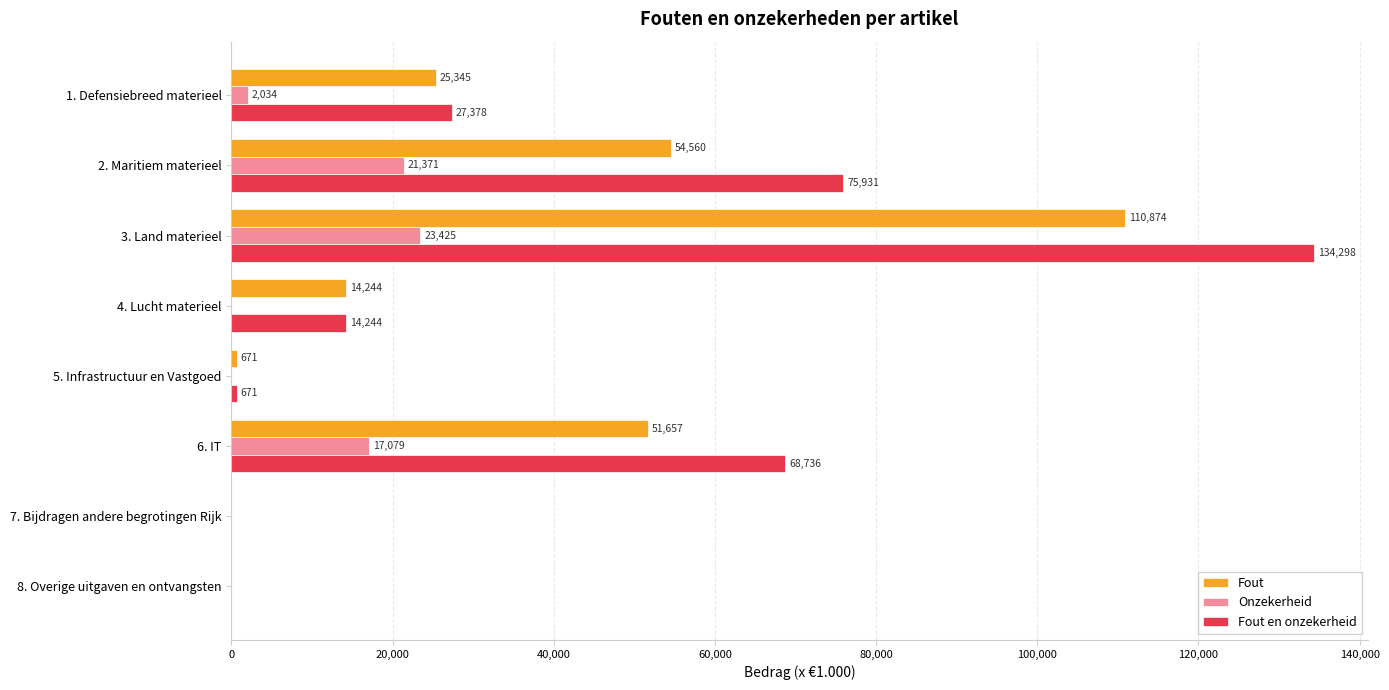

At which label does Onzekerheid reach its peak?

3. Land materieel